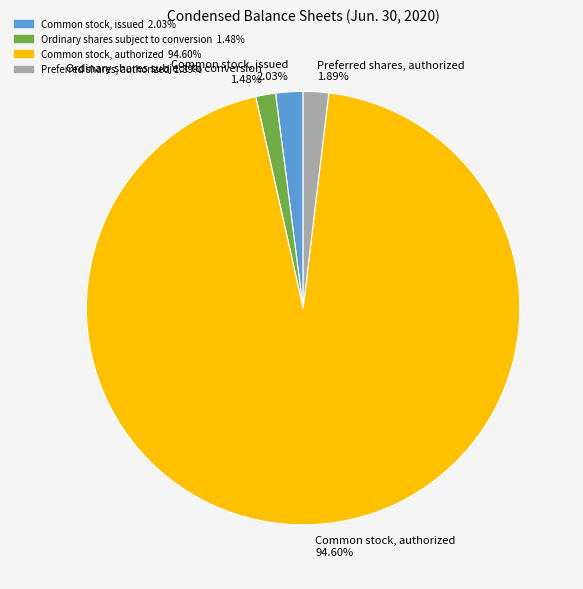

What is the largest slice in the pie chart?

Common stock, authorized